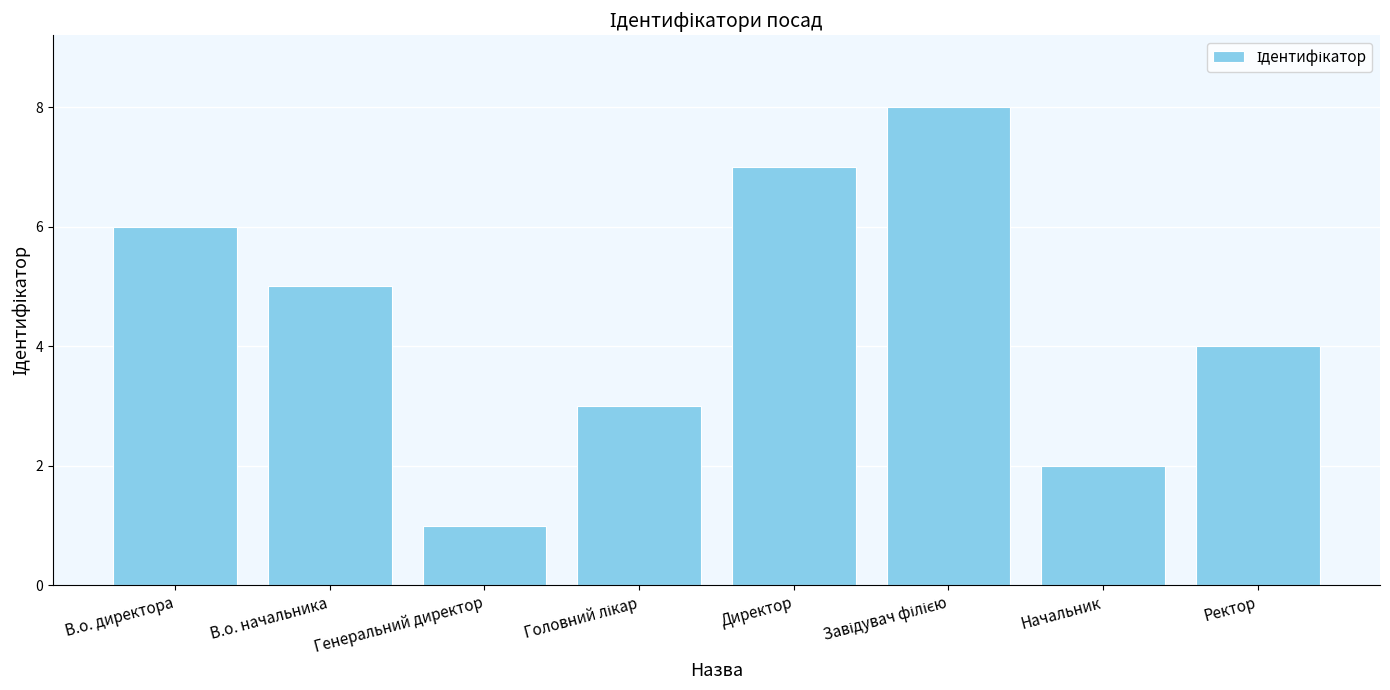

What is the sum of the values at Генеральний директор and Начальник?

3